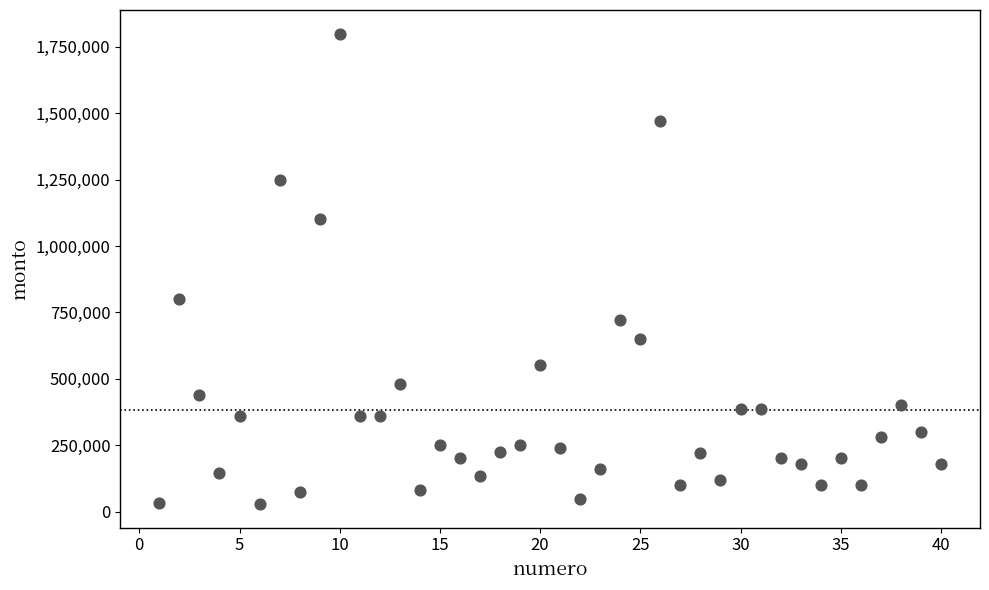

What is the range of X values (max minus min)?

39